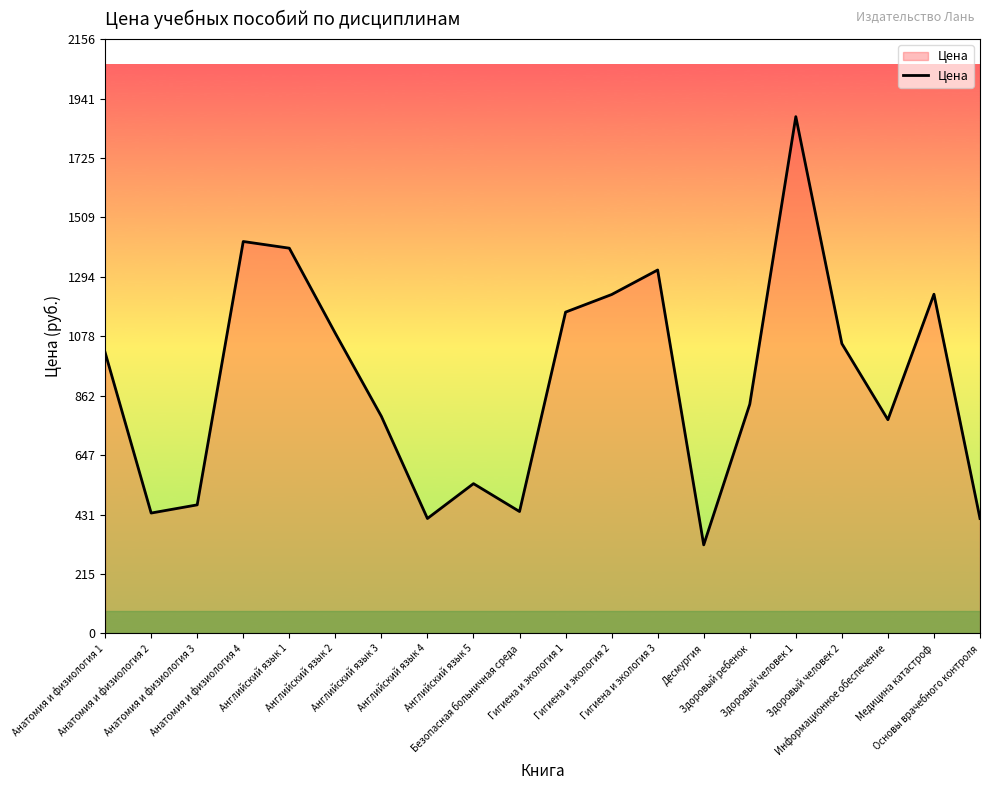

What is the smallest value displayed?

321.2